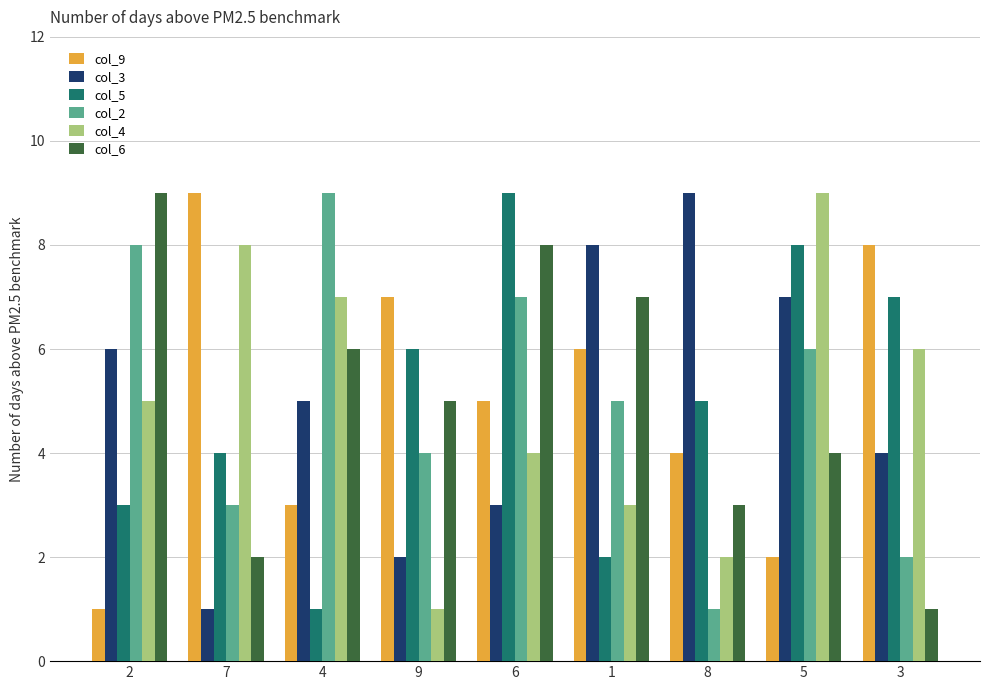

What position from the right is 2?

9